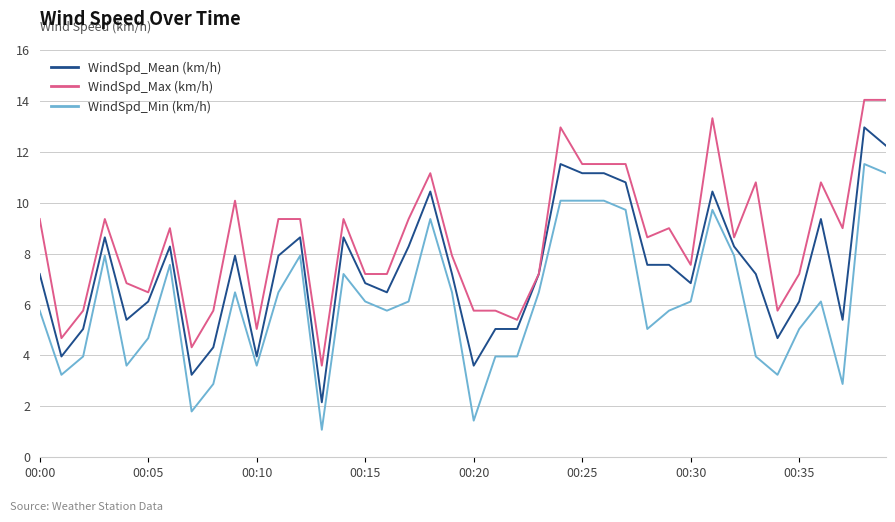

Which series has the widest spread of values?

WindSpd_Mean (km/h)